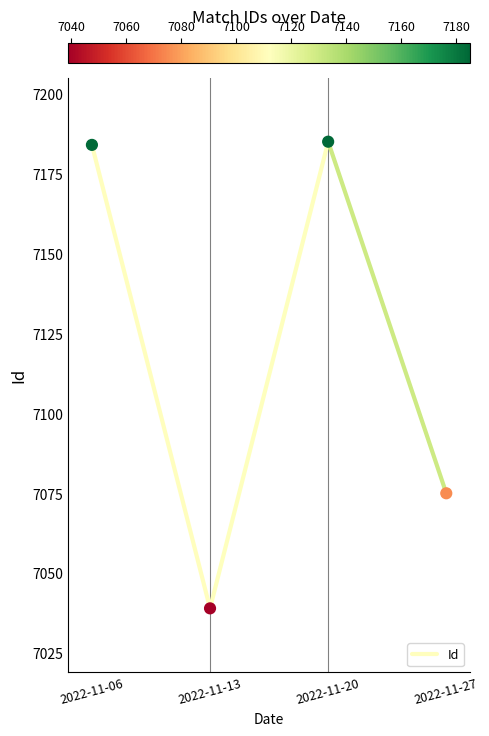

What is the average Y value?

7121